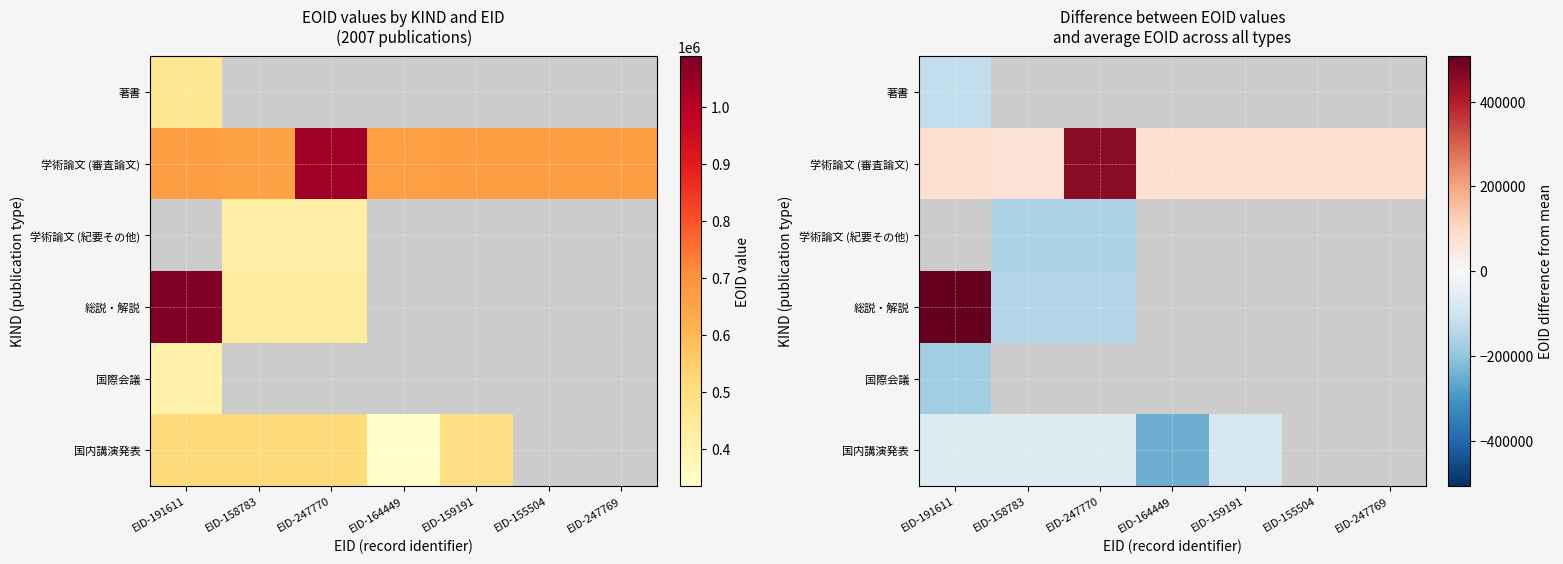

Between EID-247770 and EID-164449, which series saw the biggest shift?

学術論文 (審査論文)